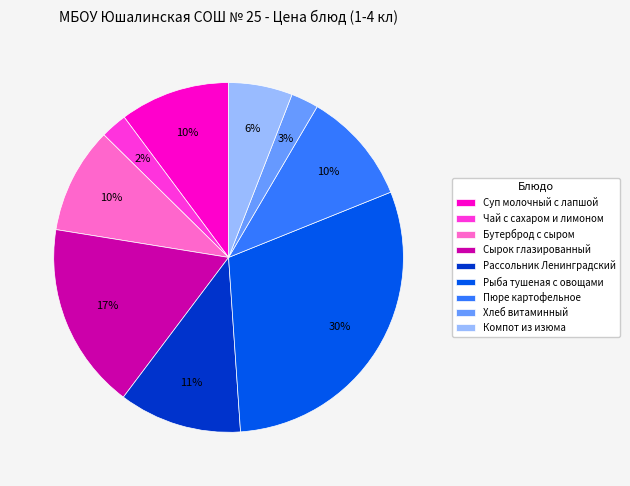

Which slice is the largest?

Рыба тушеная с овощами